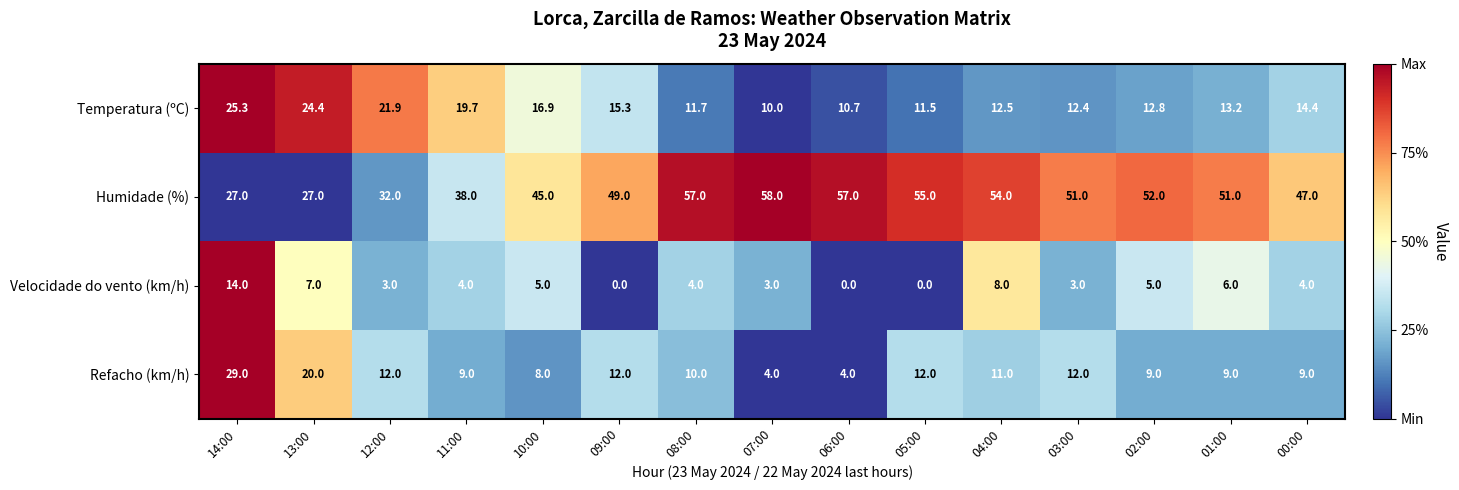

Which series changed the most between 09:00 and 05:00?

Humidade (%)